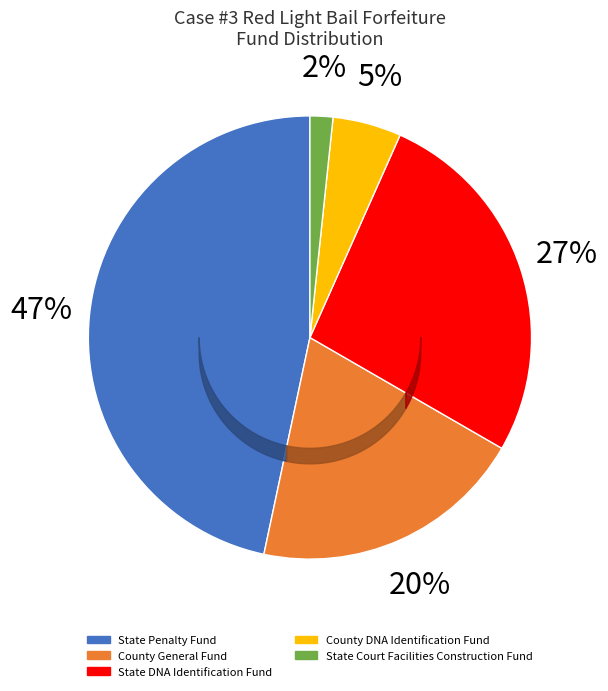

What is the largest slice in the pie chart?

State Penalty Fund